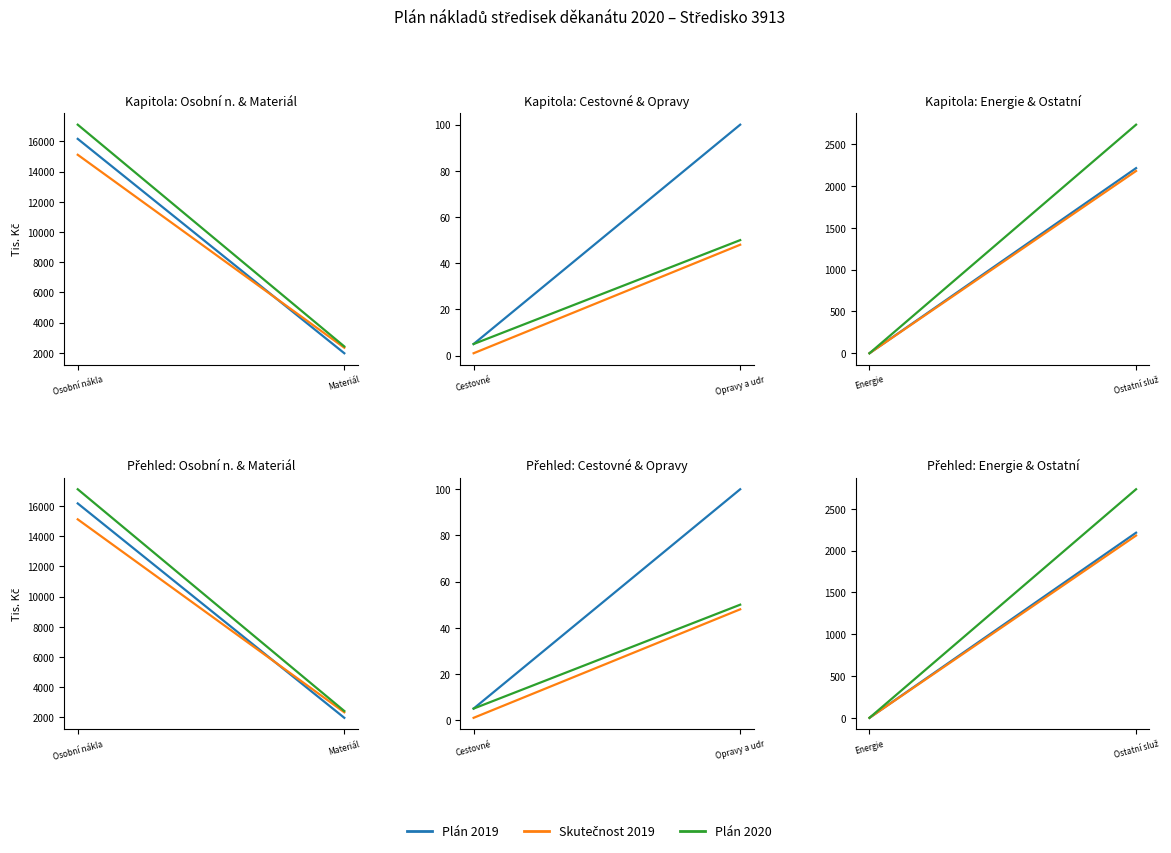

True or false: Plán 2019 and Plán 2020 intersect in this chart.

False